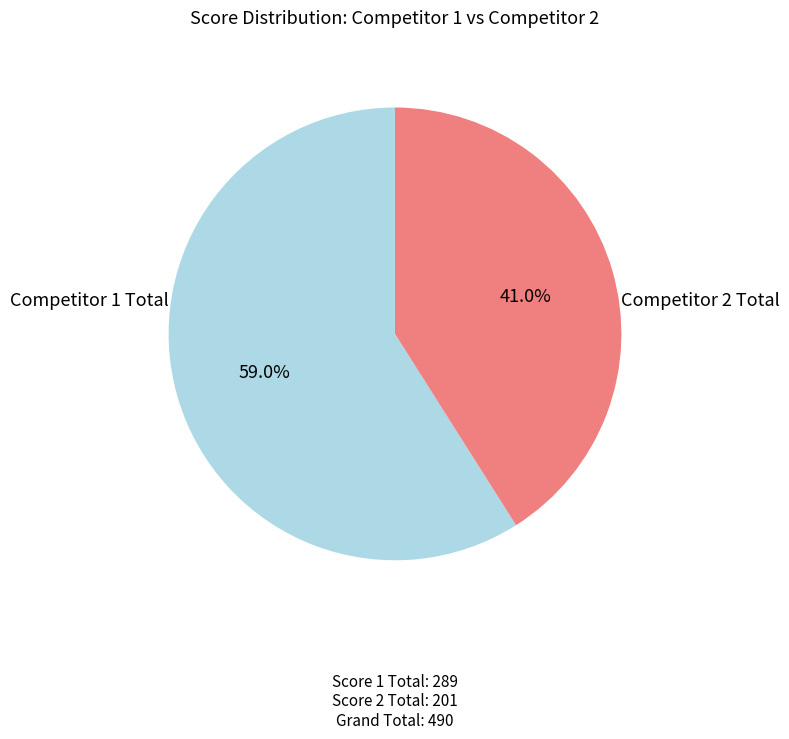

How many segments does this pie chart have?

2